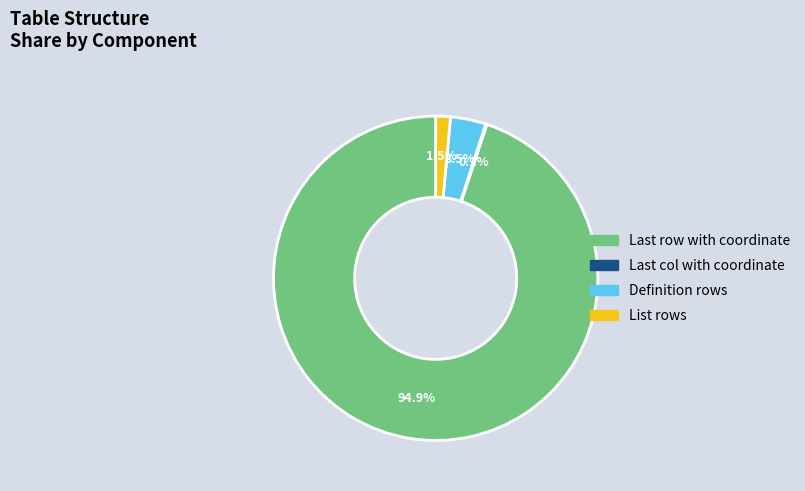

What portion of the pie excludes List rows?

98.5%